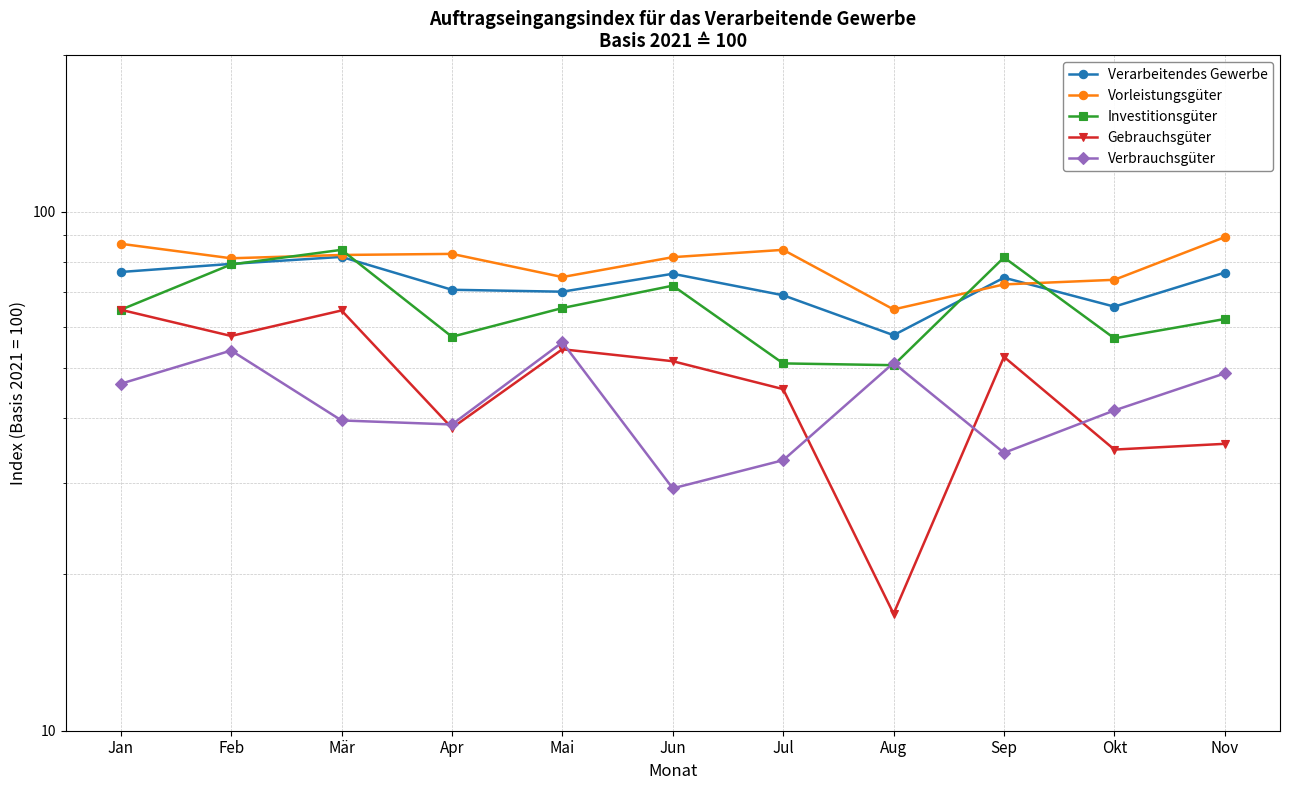

After their last crossing, which series has the higher values: Investitionsgüter or Verbrauchsgüter?

Investitionsgüter